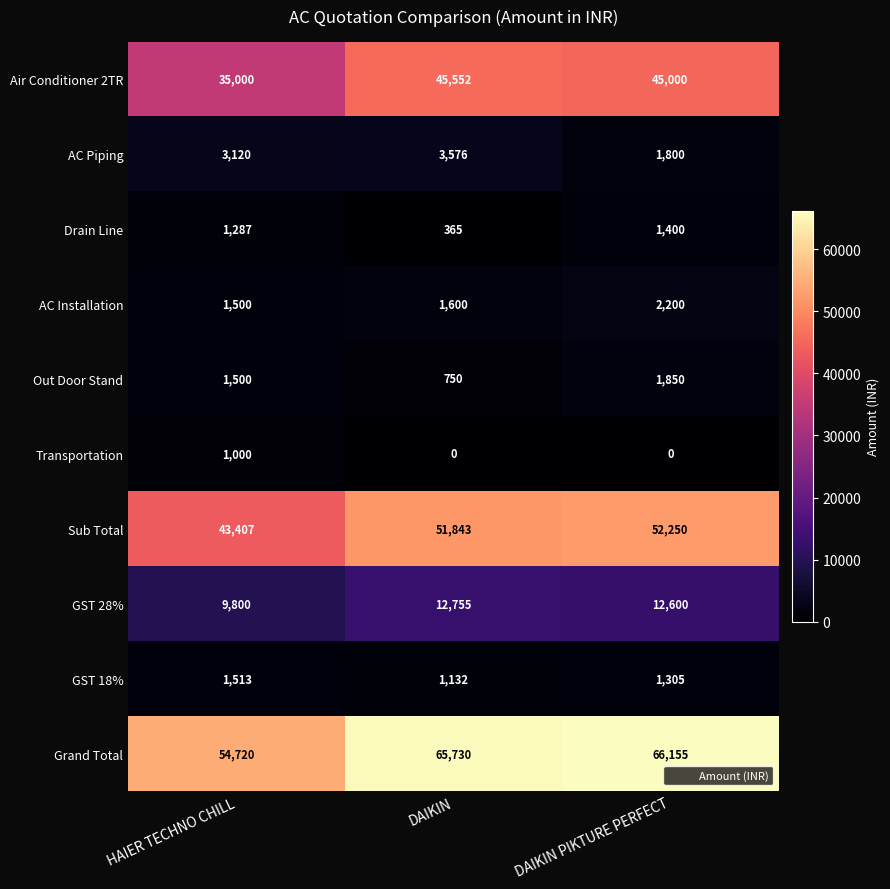

What is the average value of the Air Conditioner 2TR series?

41851